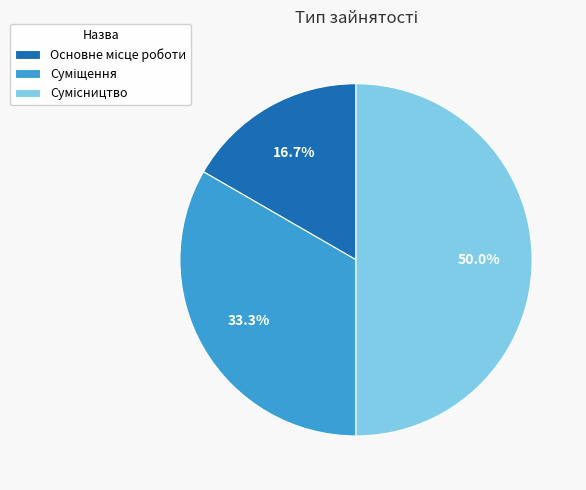

How many segments does this pie chart have?

3